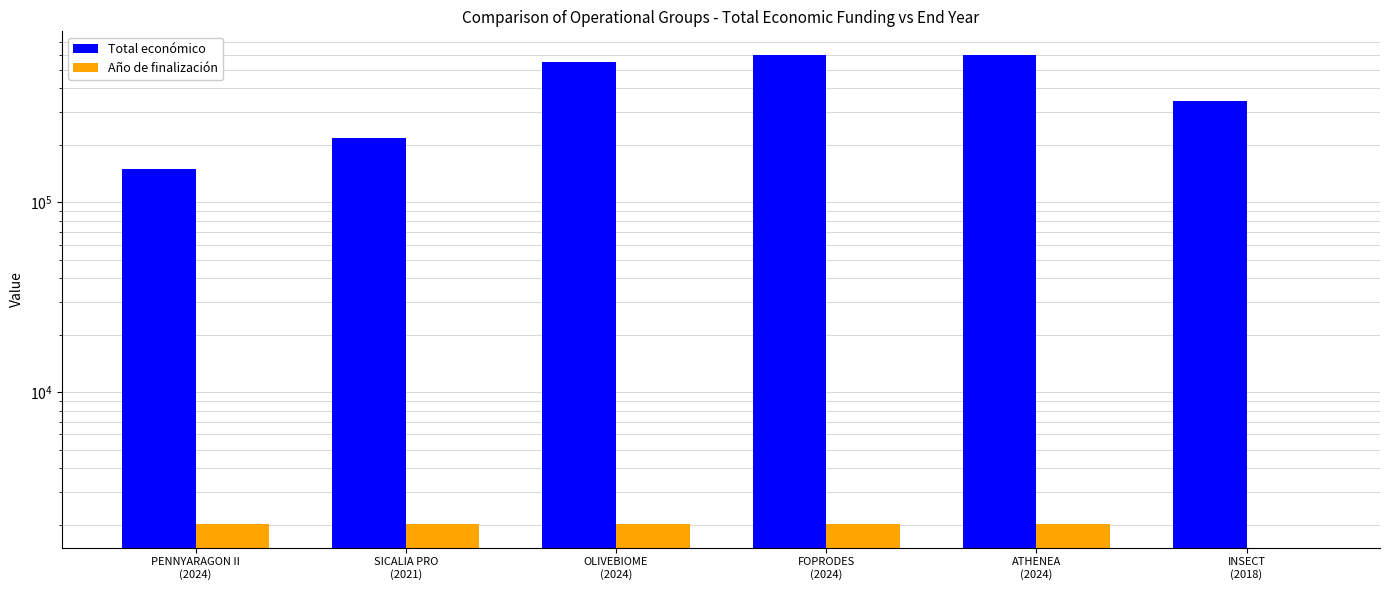

At which label does Año de finalización reach its minimum?

INSECT
(2018)